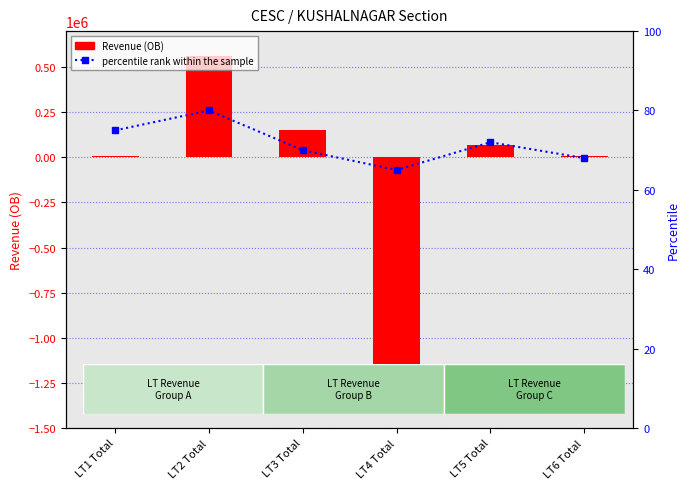

What is the highest value of the percentile rank within the sample series?

80.0